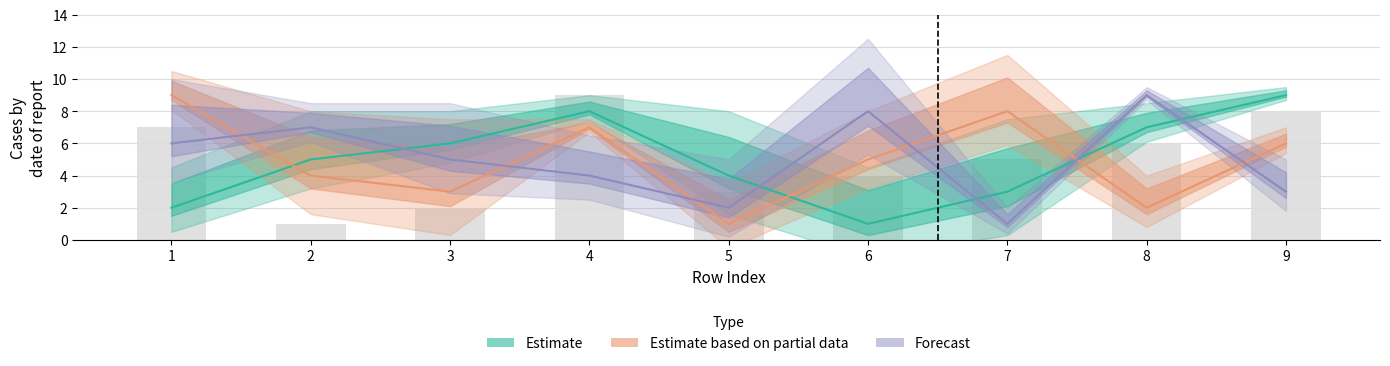

How many data points are less than 5?

4